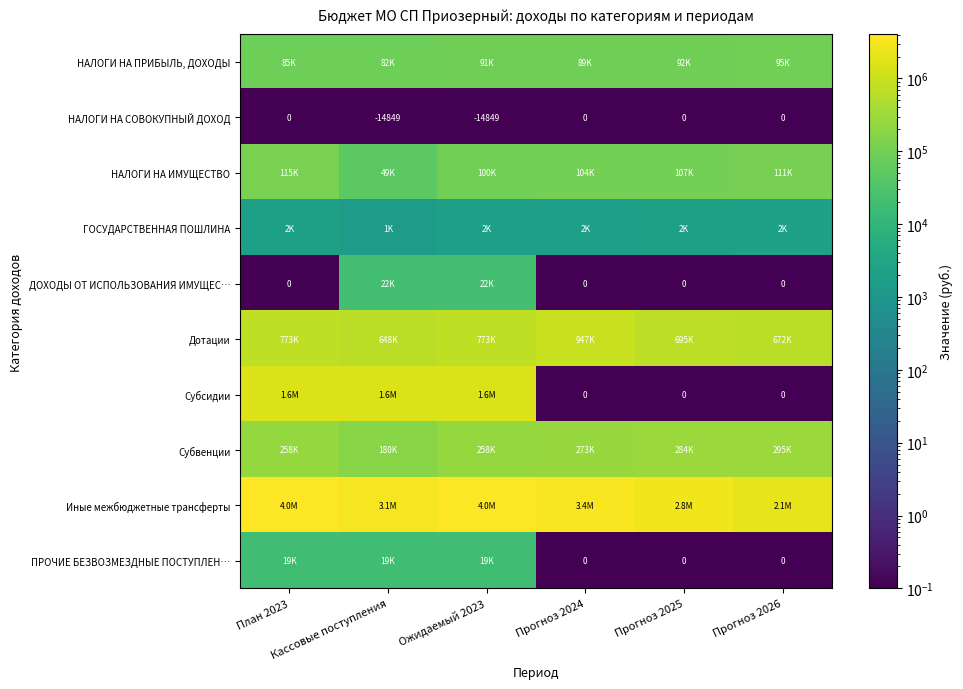

How many values in the НАЛОГИ НА СОВОКУПНЫЙ ДОХОД series are below 0?

2